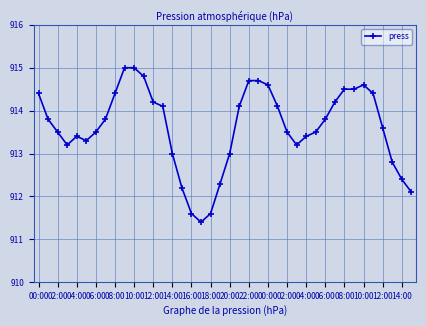

What is the average value?

913.6